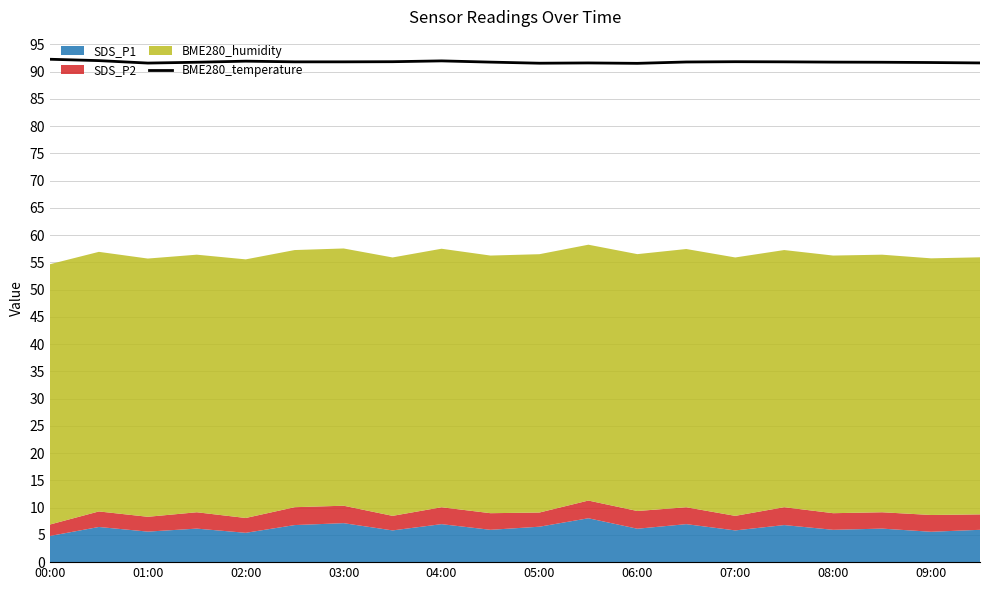

Is it true that BME280_temperature equals 91.7 at 08:00?

True